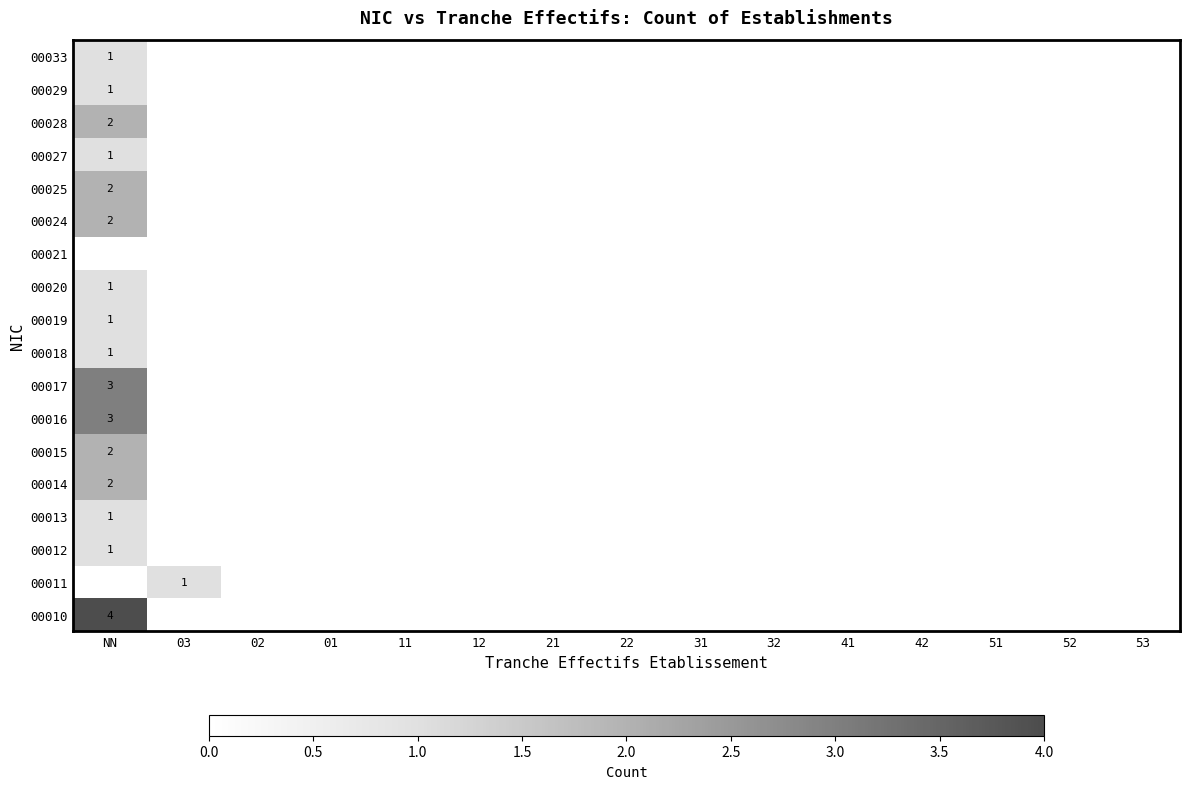

How many categories are shown in the chart?

15